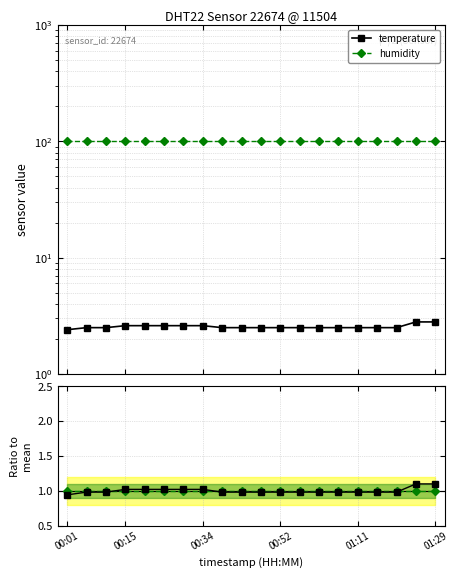

What is the sum of the humidity values at 6 and 11?

2.0